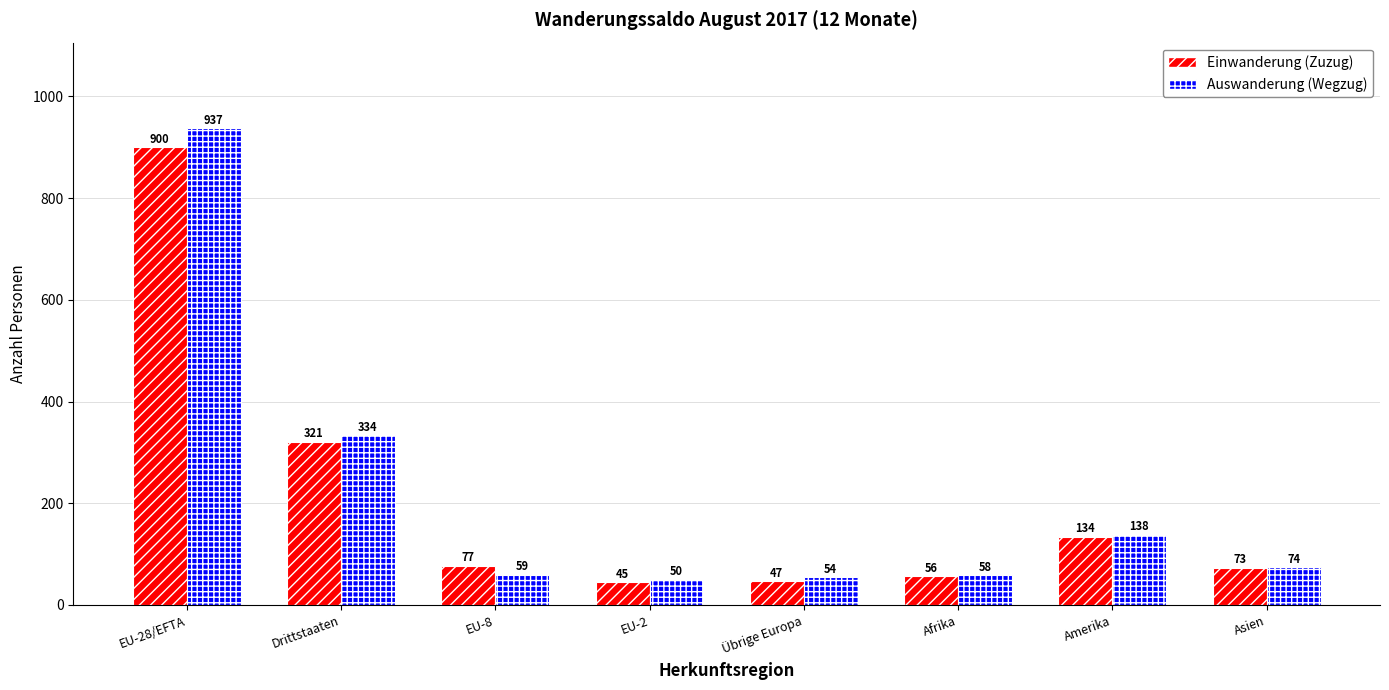

At which label does Auswanderung (Wegzug) reach its peak?

EU-28/EFTA